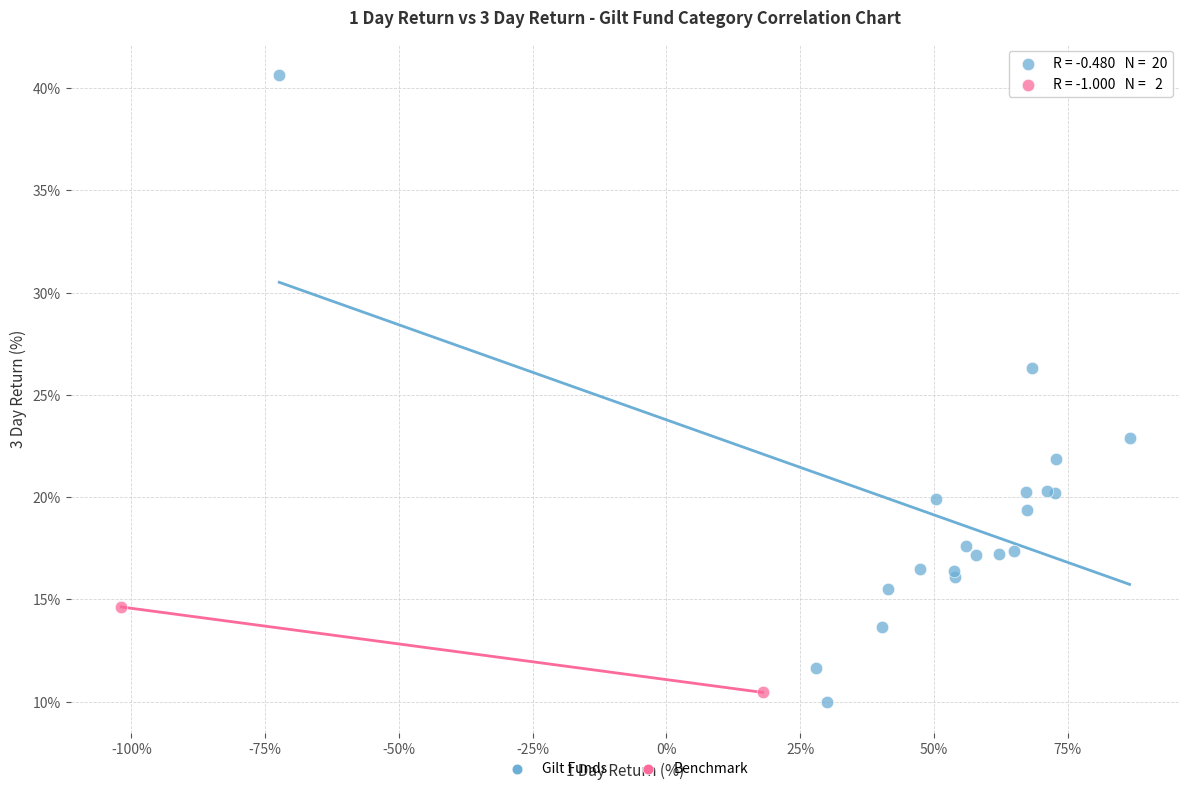

What are all the series names shown in the legend?

Gilt Funds, Benchmark